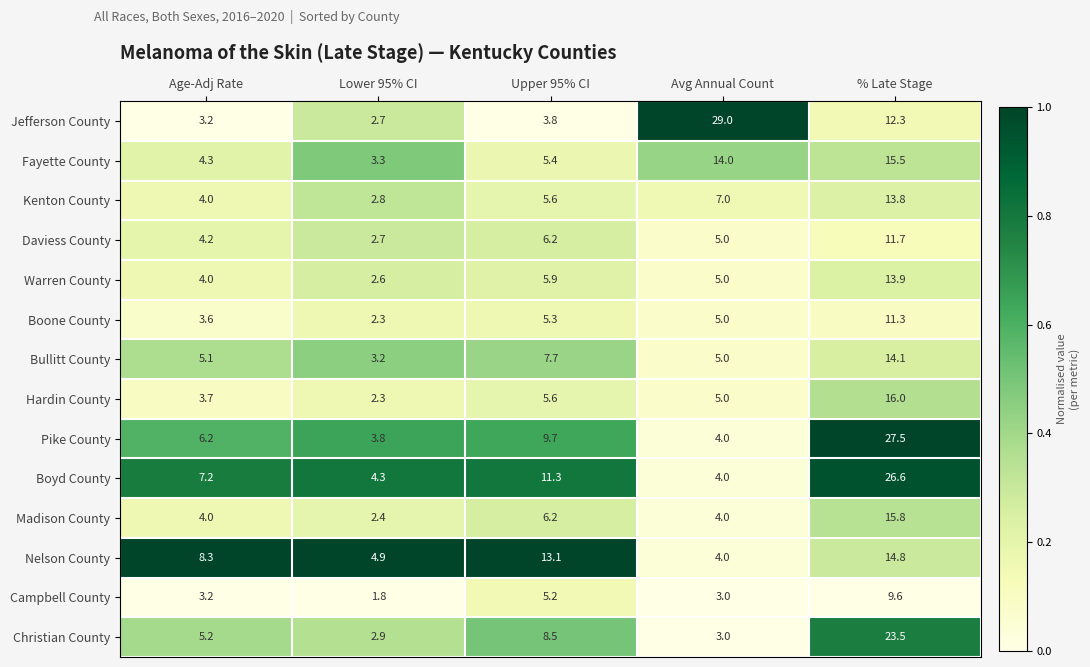

Which series has the widest spread of values?

Jefferson County